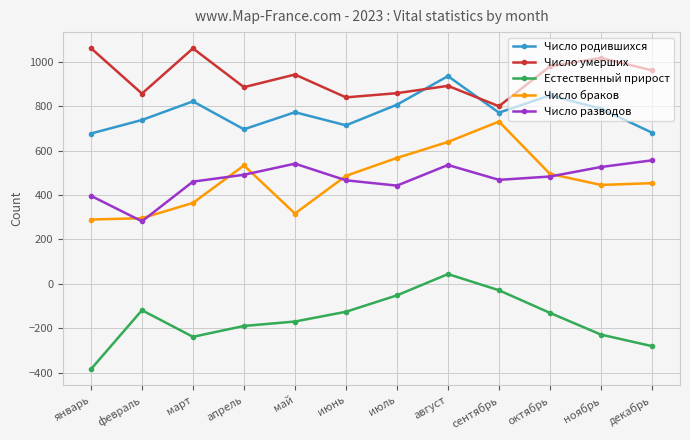

Which series changed the most between февраль and март?

Число умерших